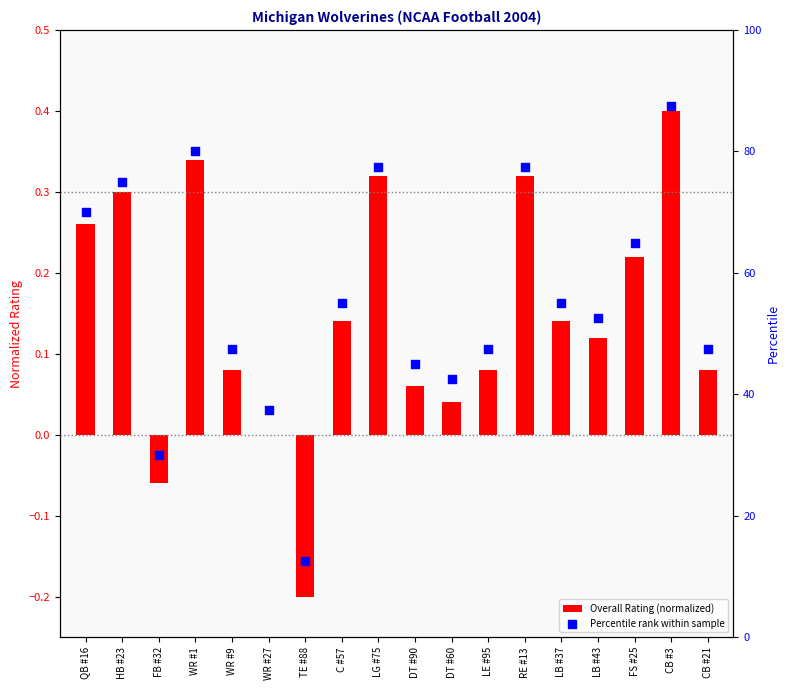

Is the value of Percentile rank within sample at FS #25 greater than the value of Overall Rating (normalized) at TE #88?

Yes